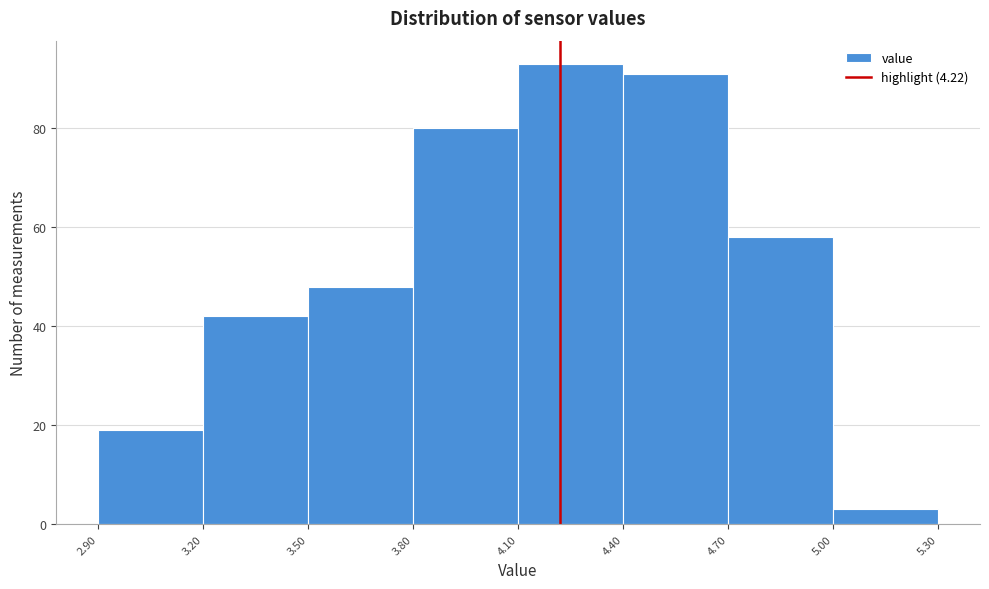

Reading left to right, list every bar in this chart as the range it spans on the x-axis followed by its height. The values are not printed on the chart, so give them approximately, as read against the axis.

2.90 to 3.20: 20
3.20 to 3.50: 42
3.50 to 3.80: 48
3.80 to 4.10: 80
4.10 to 4.40: 94
4.40 to 4.70: 92
4.70 to 5.00: 58
5.00 to 5.30: 4